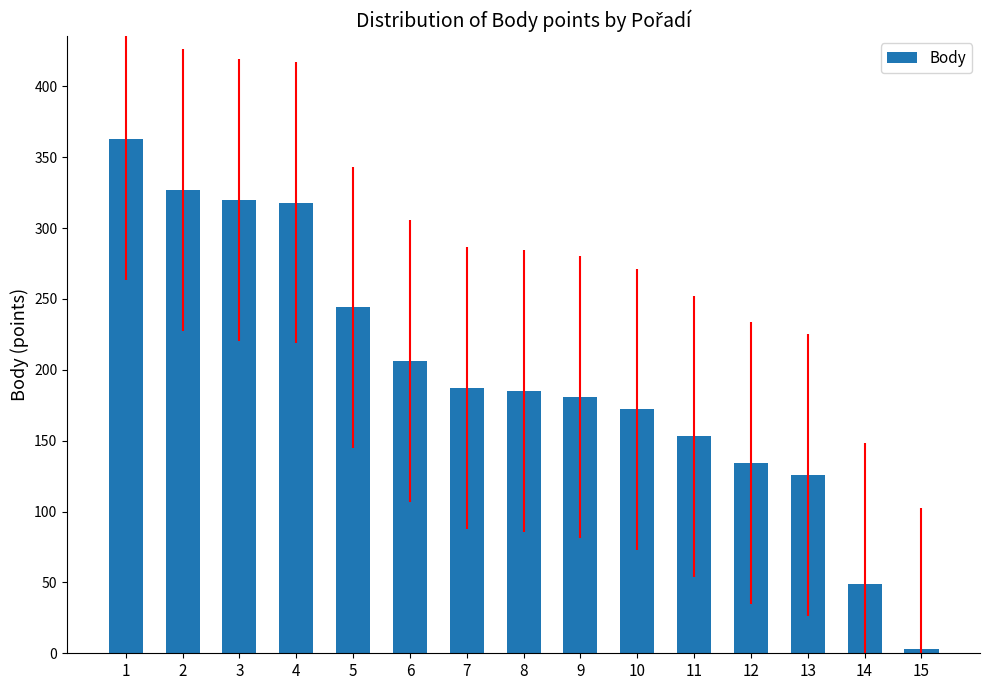

Is it true that the value at 10 is 172?

True